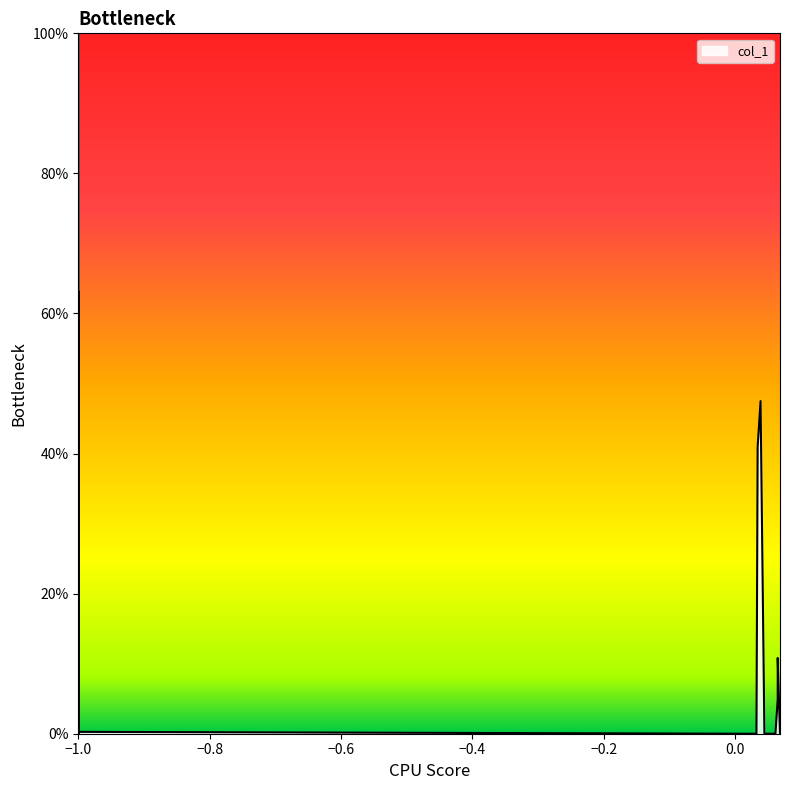

Reading right to left, transcribe all the data shown in this chart.

0.0	10.8	4.9	0.0	0.0	0.0	0.0	0.0	0.0	0.0	0.0	47.5	41.0	41.0	41.0	0.0	0.0	0.3	7.3	100.0	0.3	0.0	0.7	4.1	0.7	0.0	0.3	4.8	47.5	7.3	29.3	0.3	63.1	0.0	0.7	4.8	0.3	0.7	16.4	0.3